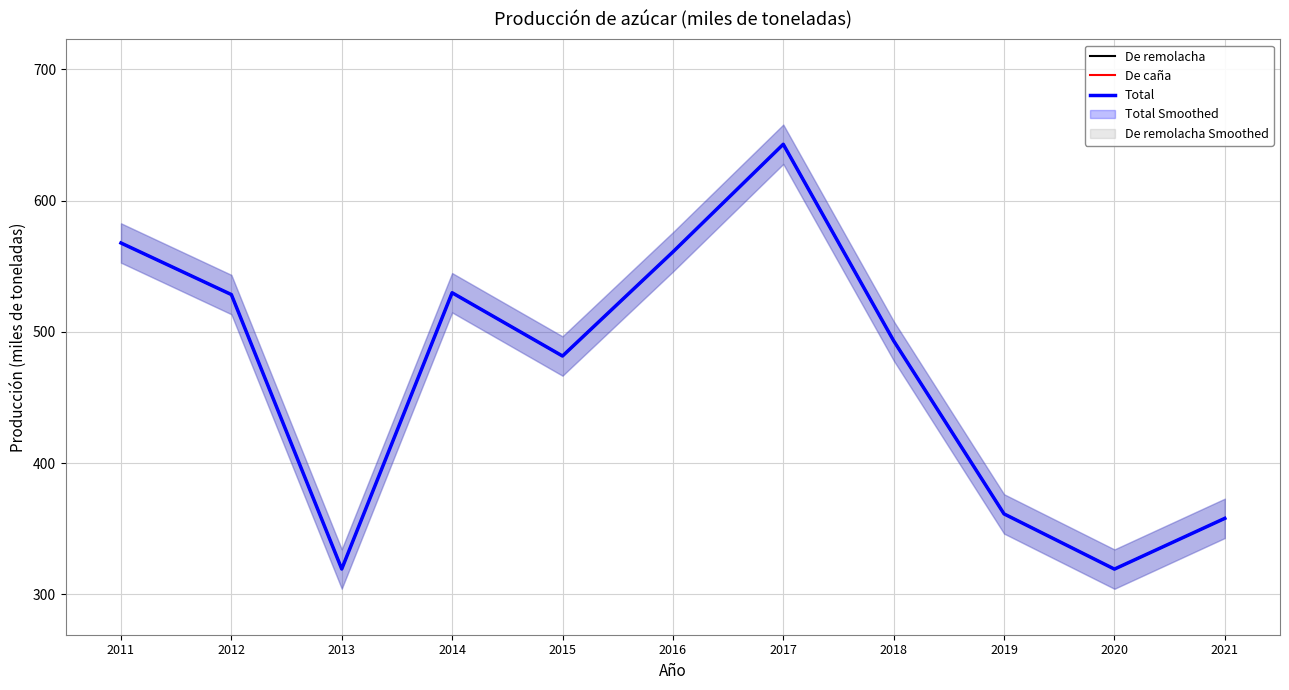

After their last crossing, which series has the higher values: Total or De remolacha?

Total